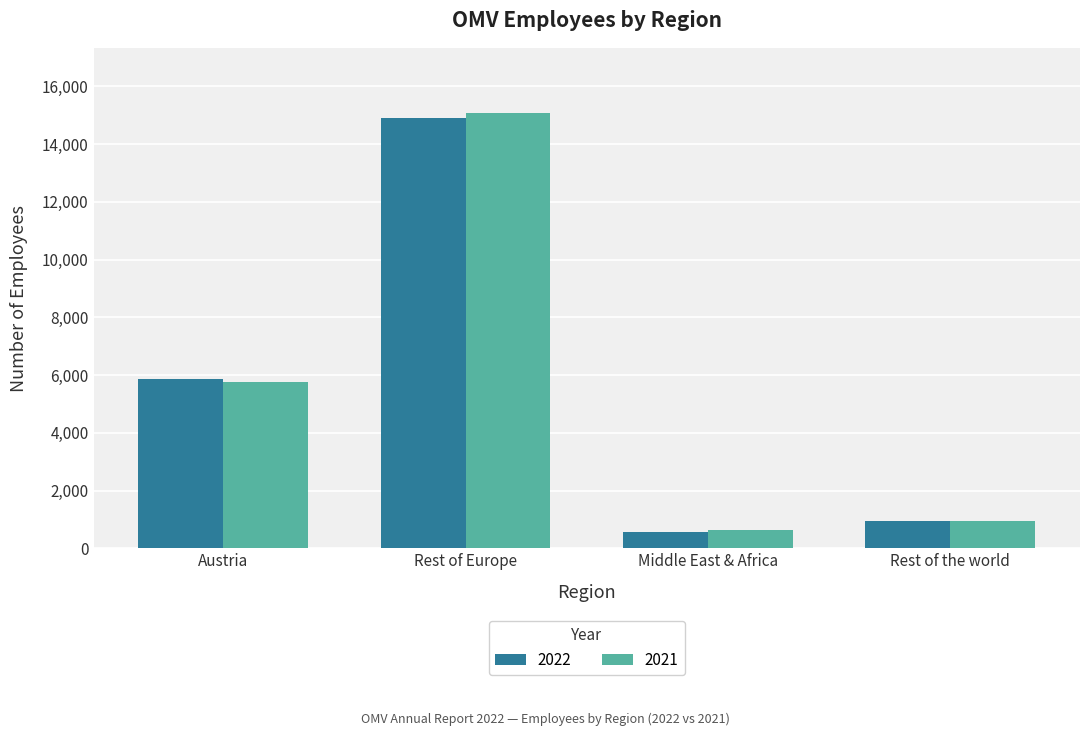

At which category does the chart reach its peak across all series?

Rest of Europe